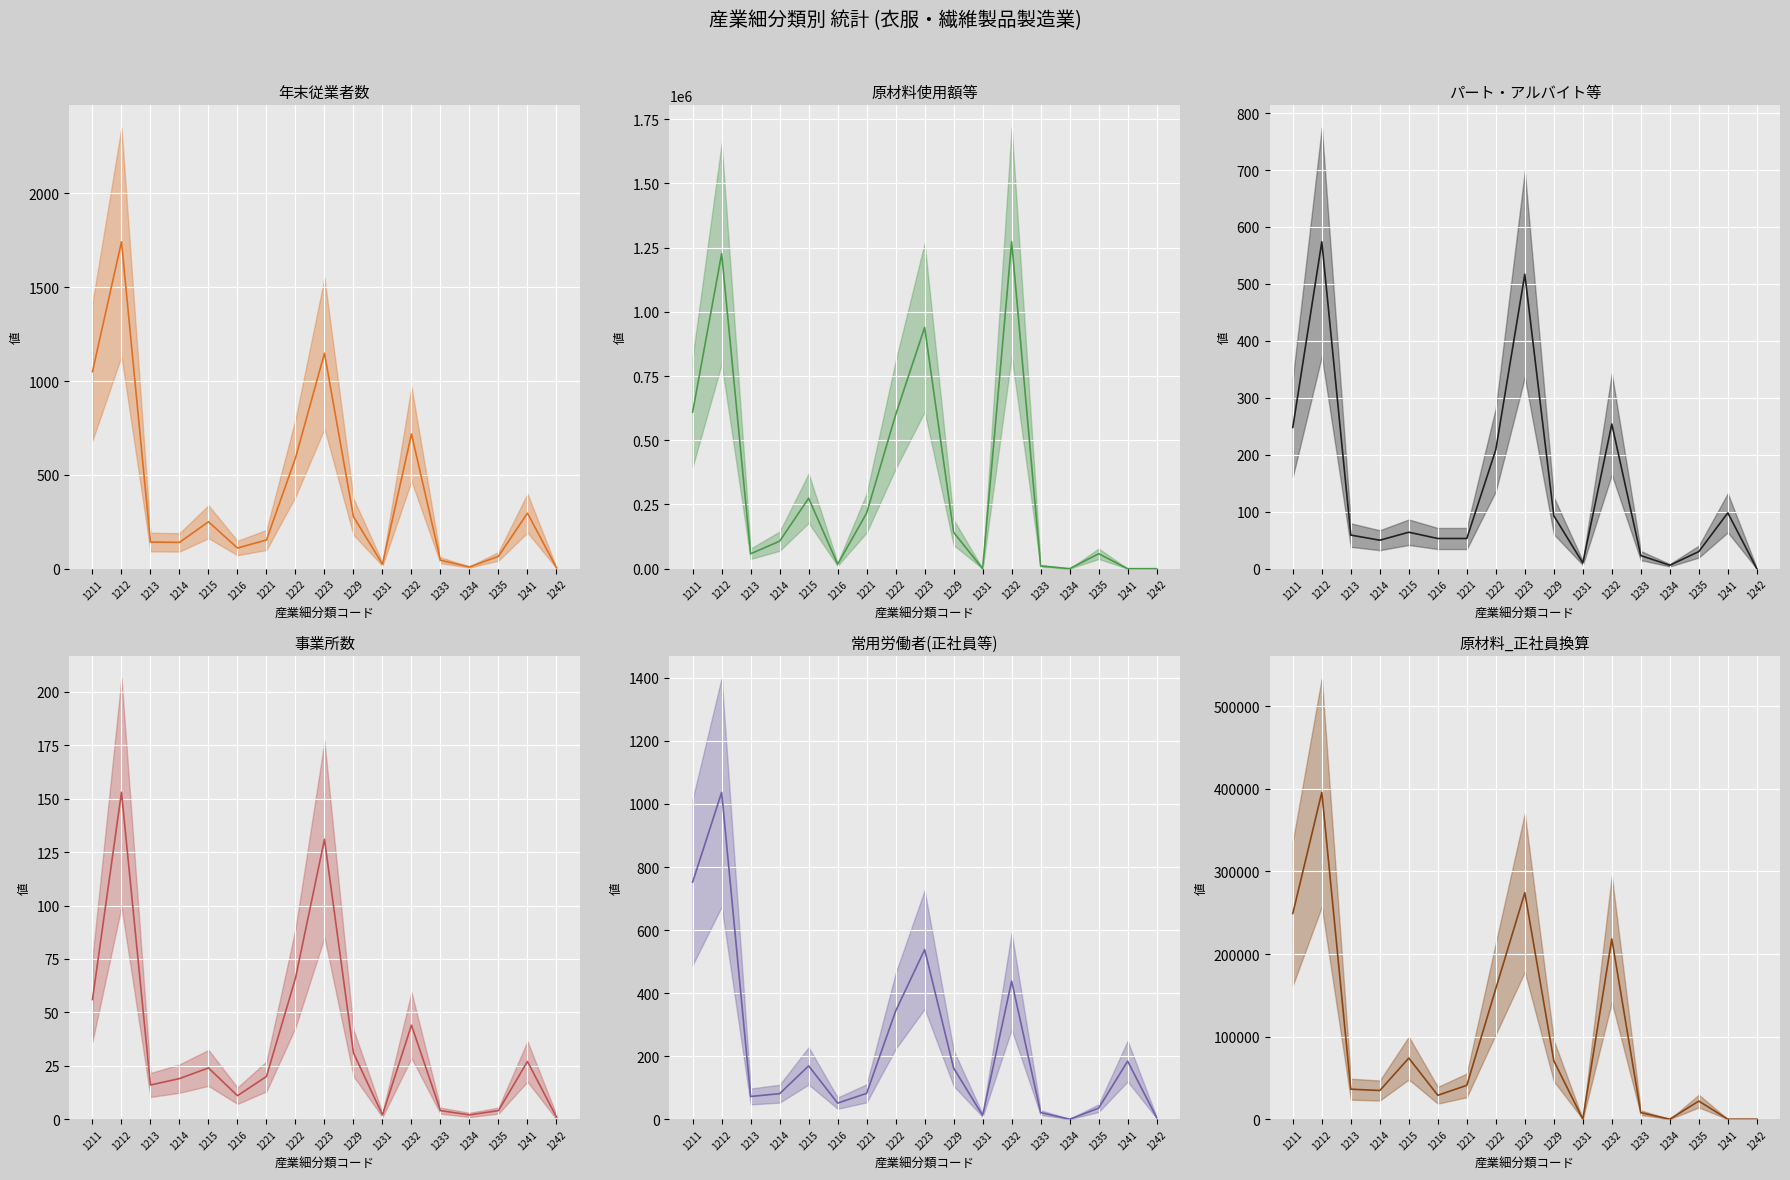

Rank the categories by 事業所数 value from highest to lowest.

1212, 1223, 1222, 1211, 1232, 1229, 1241, 1215, 1221, 1214, 1213, 1216, 1233, 1235, 1231, 1234, 1242